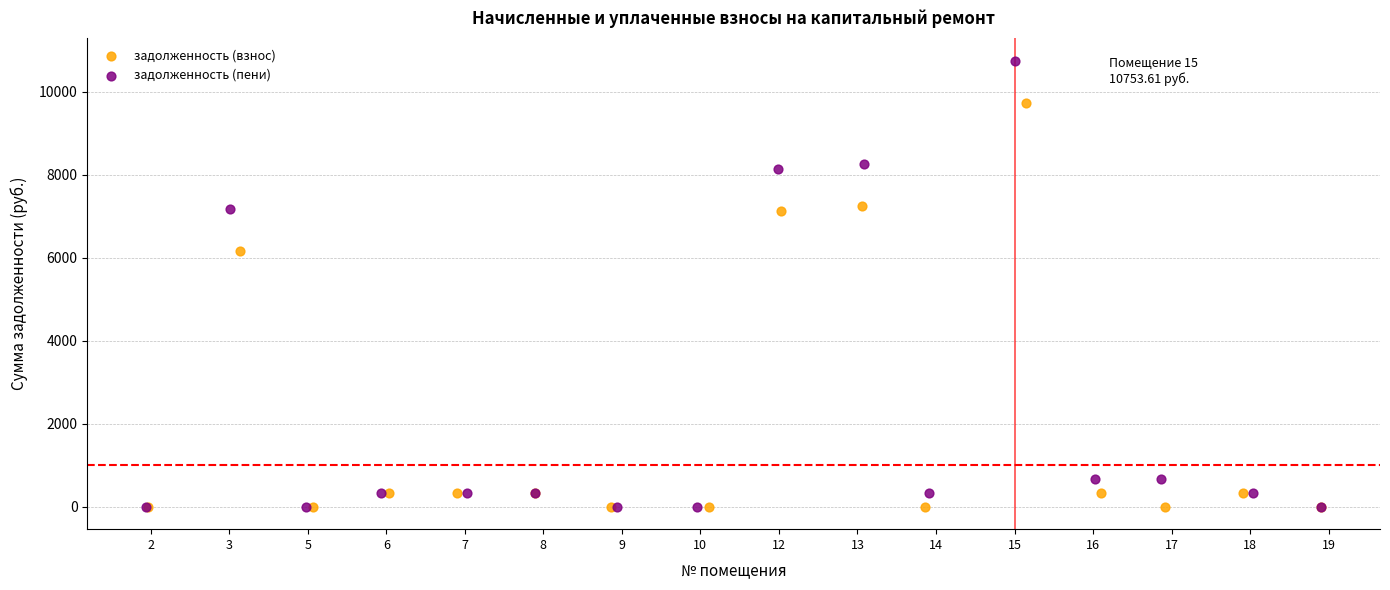

What are all the series names shown in the legend?

задолженность (взнос), задолженность (пени)